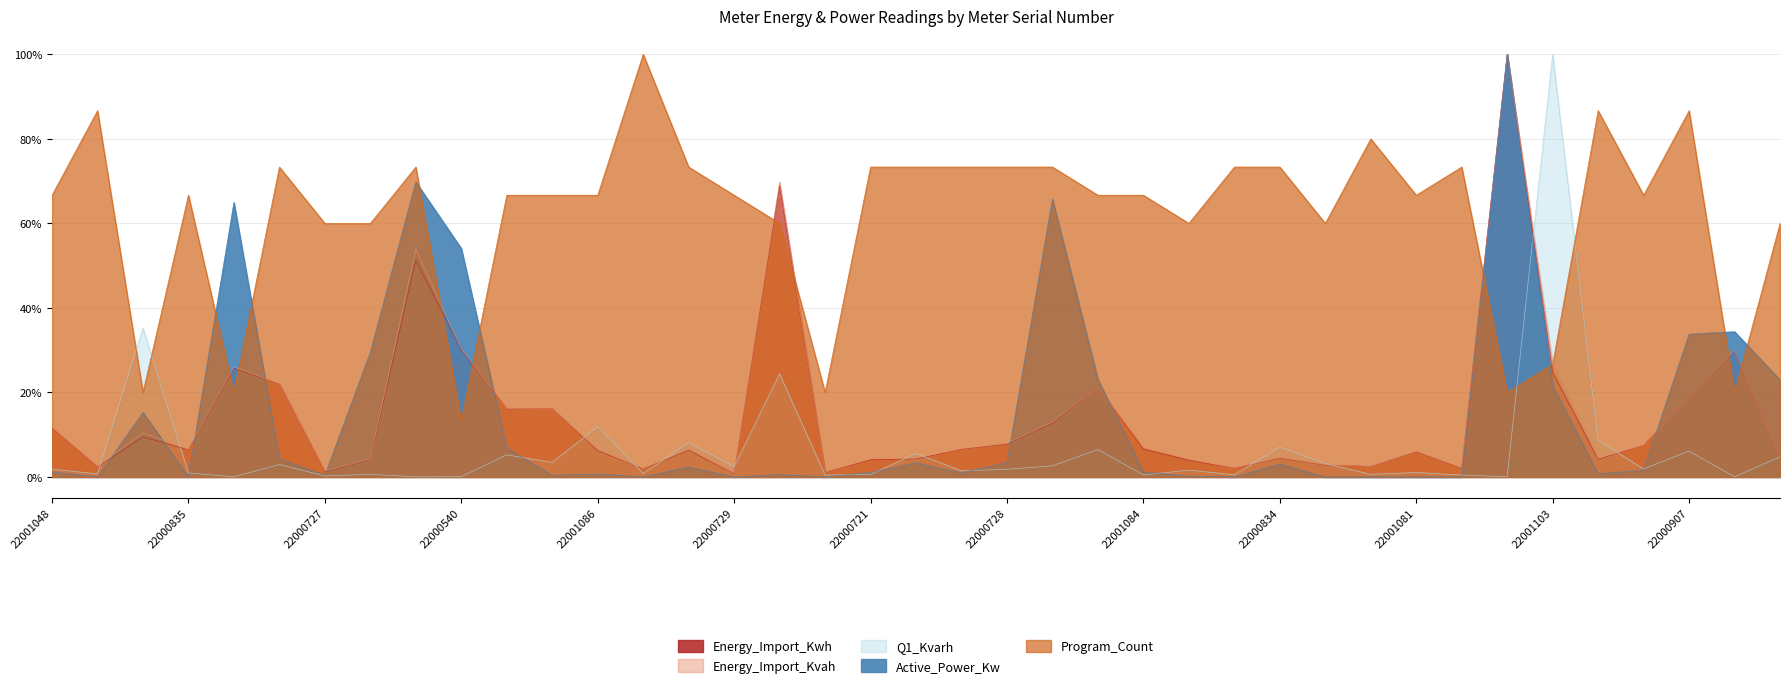

What is the value of the Energy_Import_Kwh point at the 1st from the left?

11.6